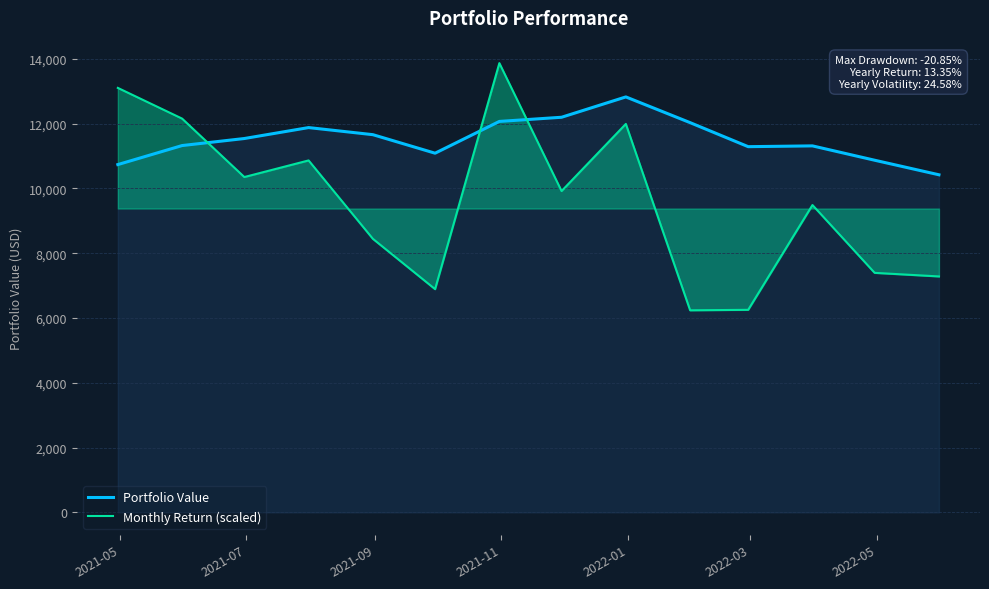

What is the minimum value shown in the chart?

6236.4